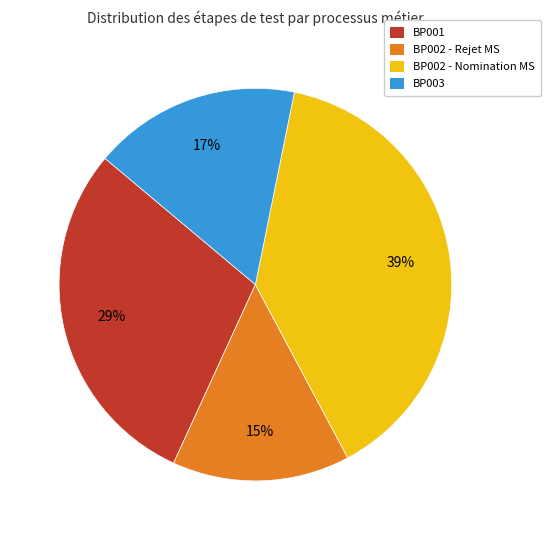

Count the number of slices in the pie.

4